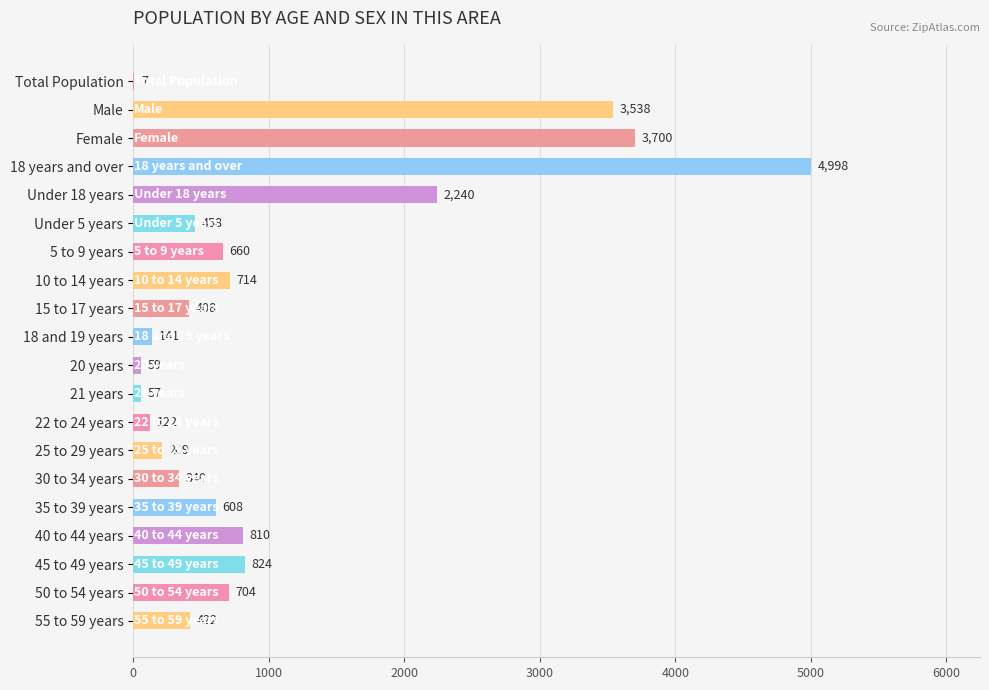

Between 40 to 44 years and 5 to 9 years, which is larger?

40 to 44 years